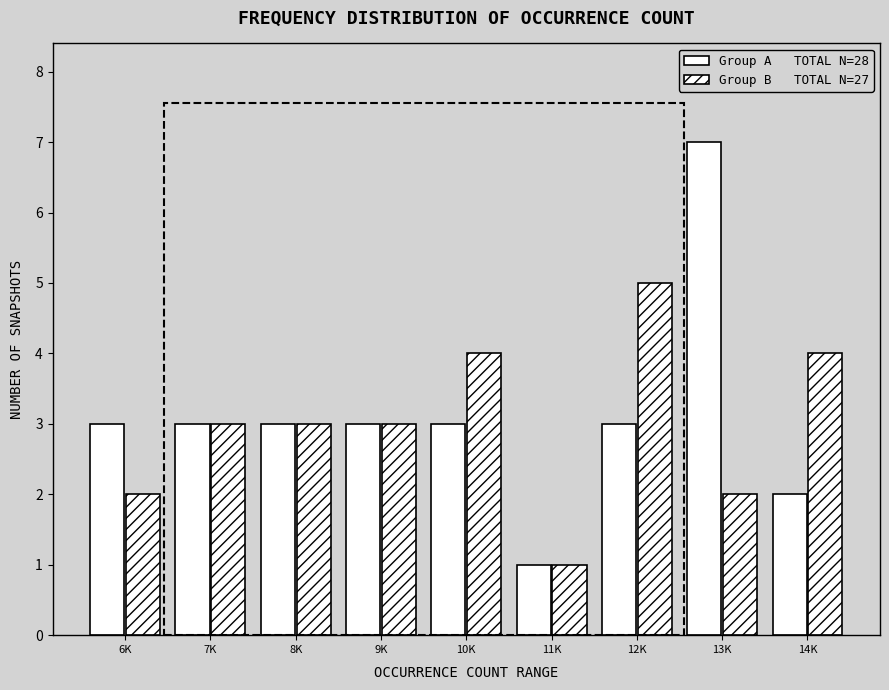

How many bars are there in each group?

2